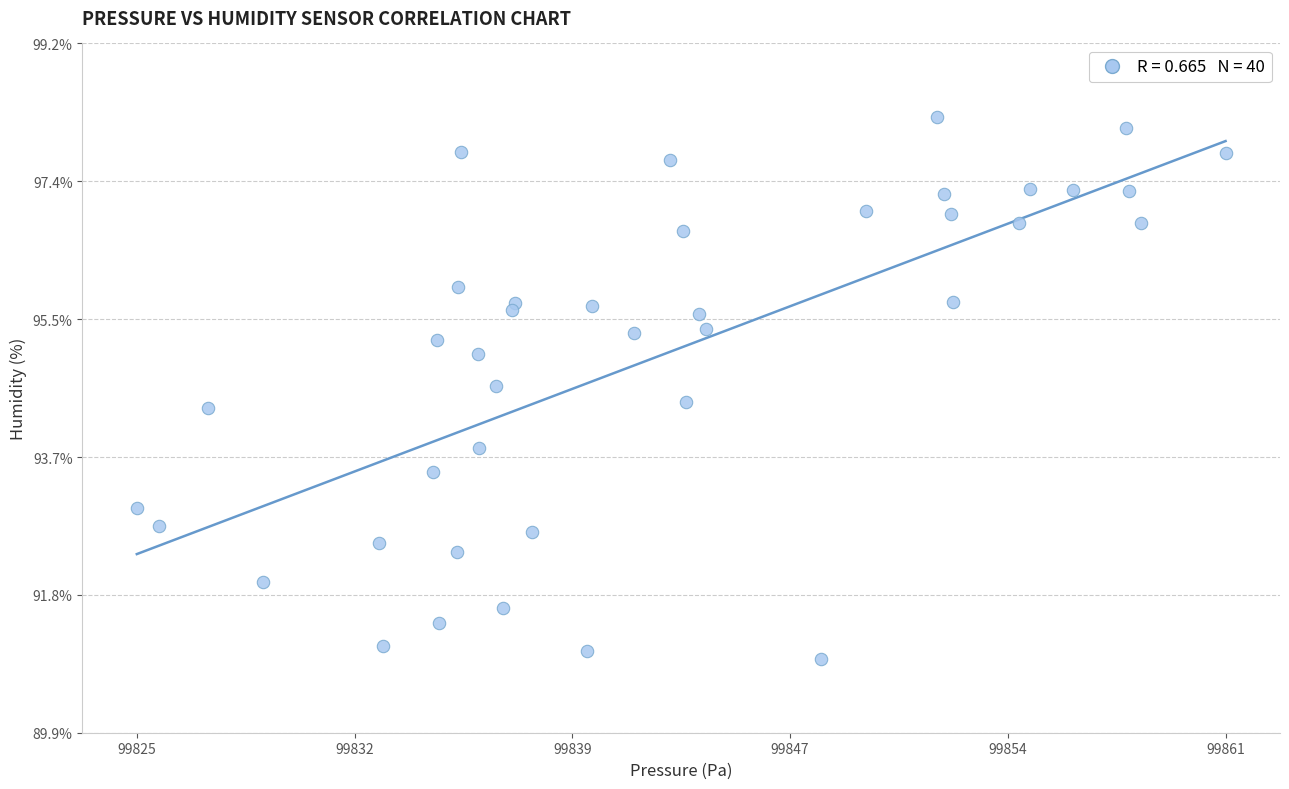

What is the range of X values (max minus min)?

36.0